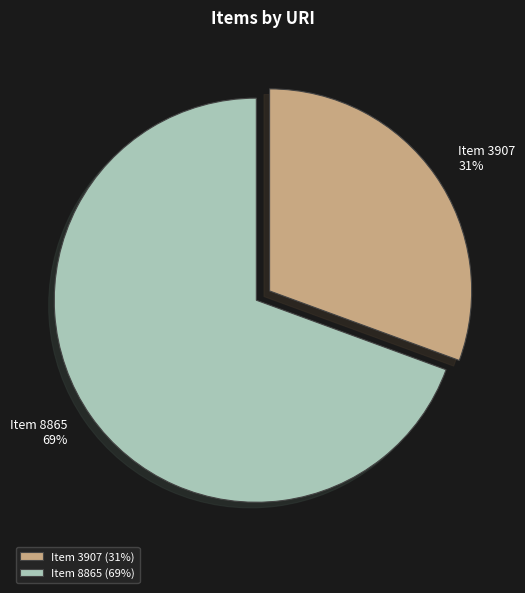

Is there a majority slice in this chart?

Yes